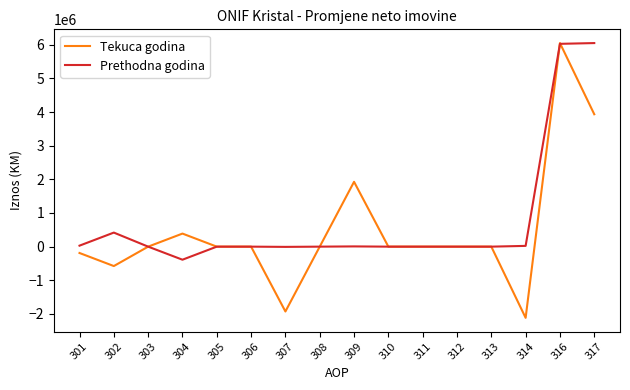

What is the minimum value for Prethodna godina?

-388061